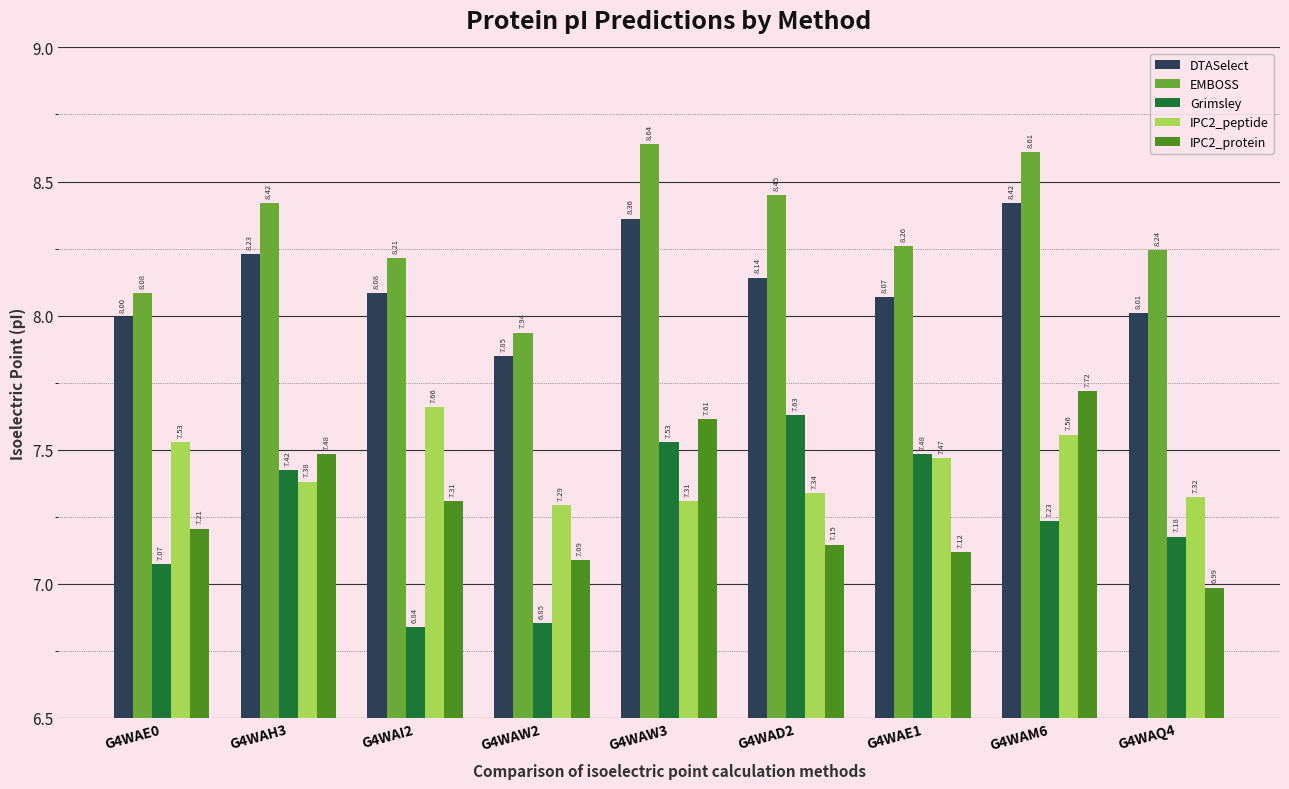

What is the total value across all series at G4WAH3?

38.9